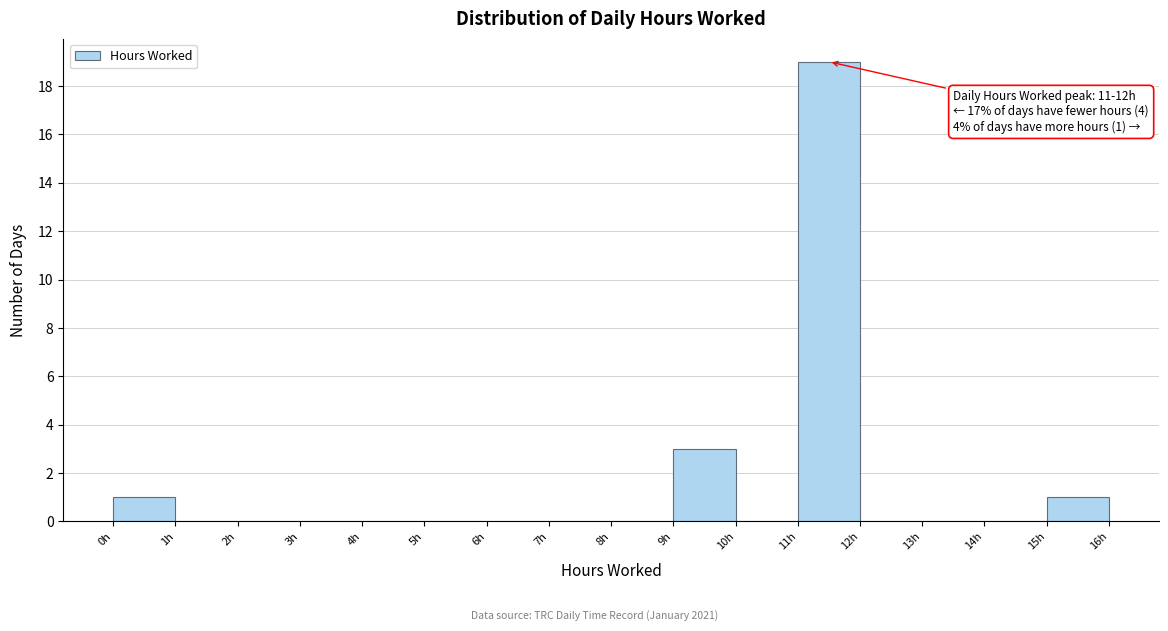

Over which range of the x-axis is the bar tallest?

11 to 12